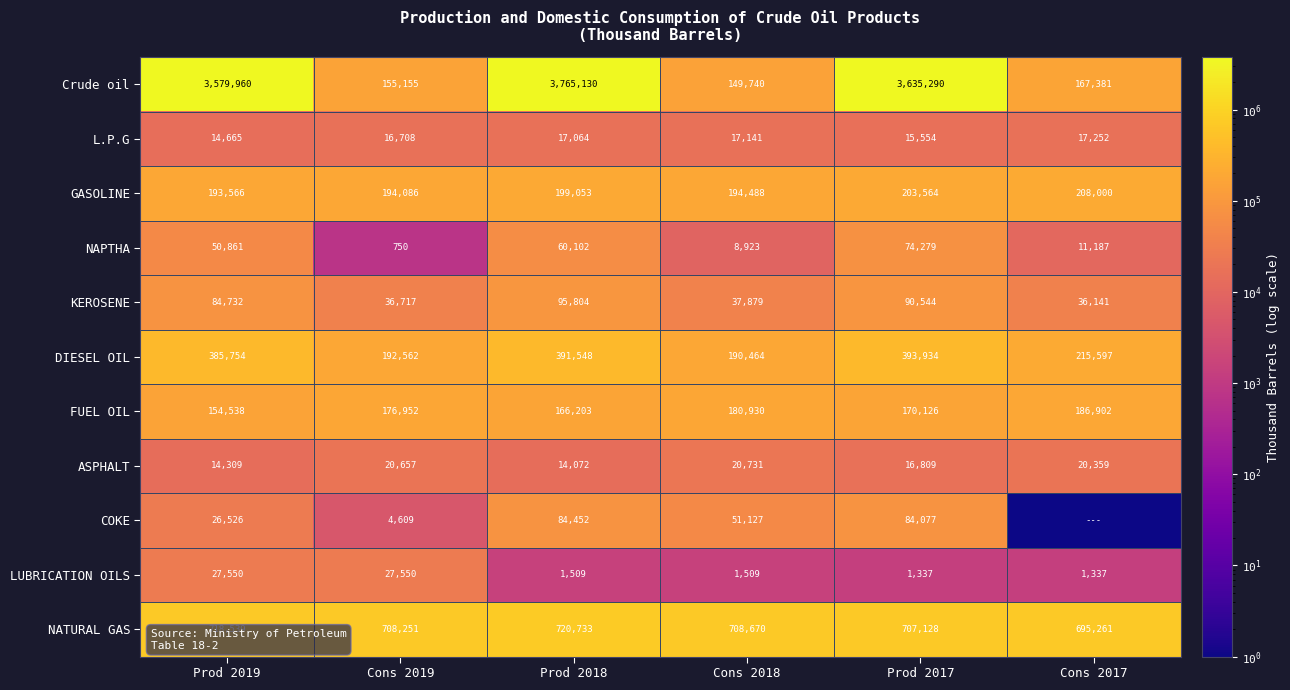

What is the sum of the NATURAL GAS values at Prod 2019 and Cons 2019?

1426790